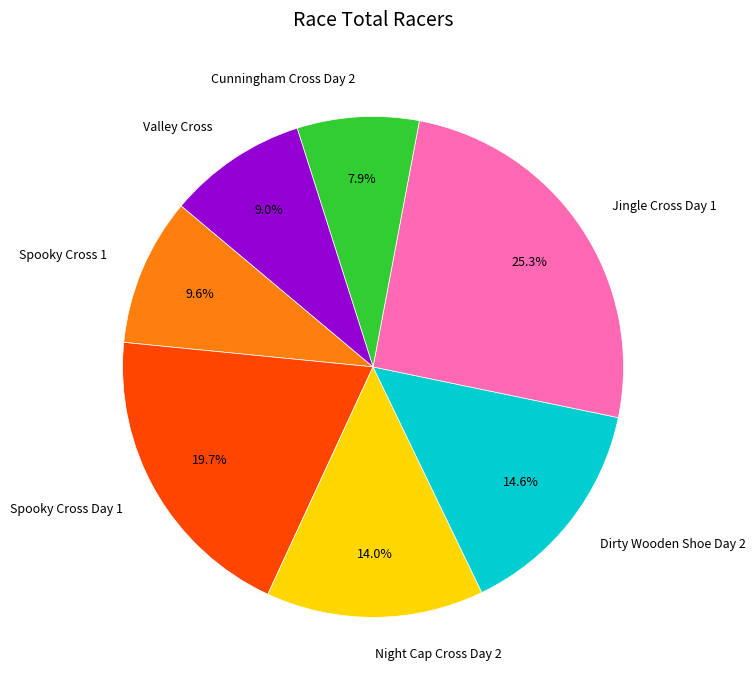

How many slices are in this pie chart?

7